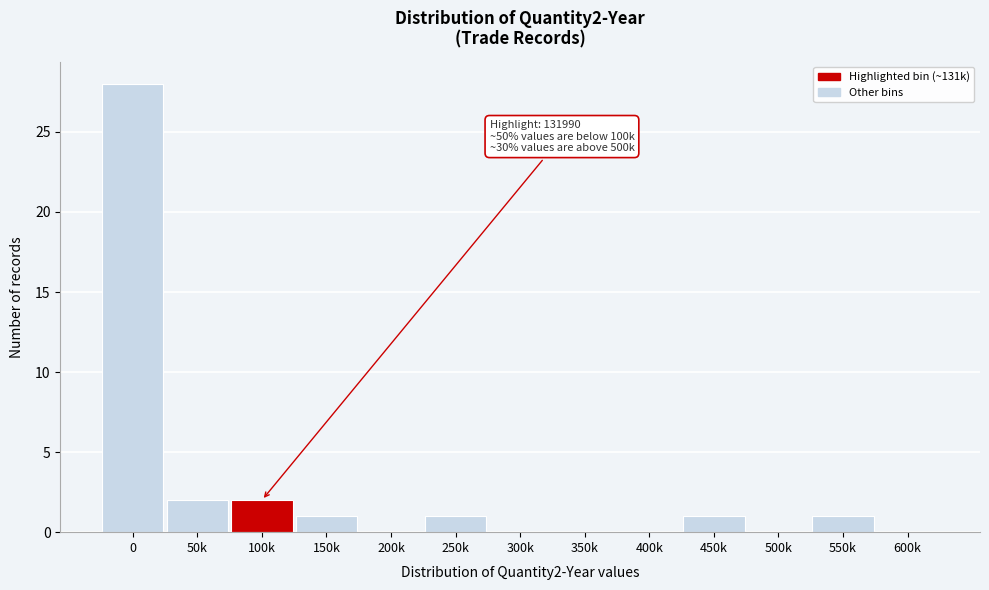

Reading left to right, extract all data points from this chart.

0=28	50k=2	100k=2	150k=1	200k=0	250k=1	300k=0	350k=0	400k=0	450k=1	500k=0	550k=1	600k=0